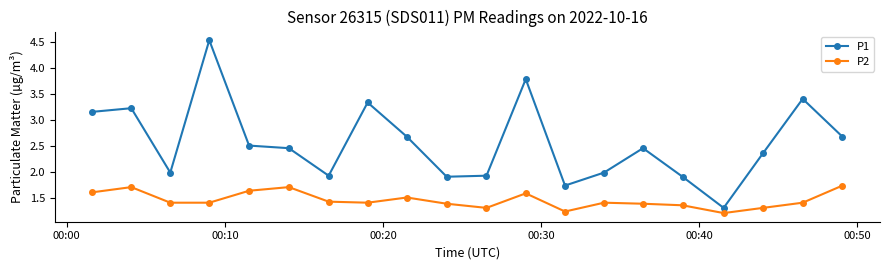

True or false: P2 and P1 intersect in this chart.

False